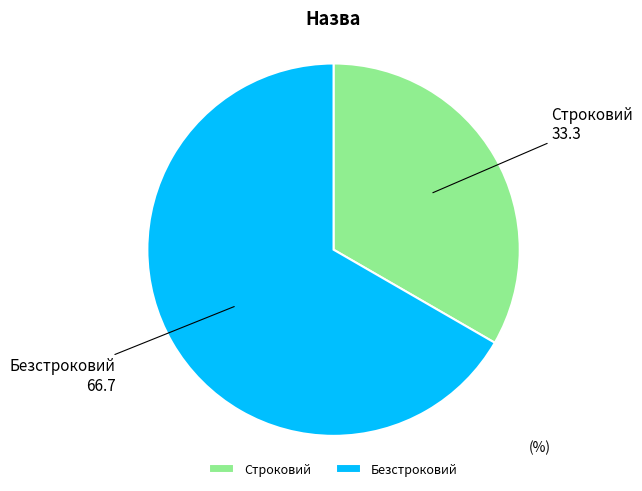

The Строковий slice represents 20% of the pie. True or false?

False